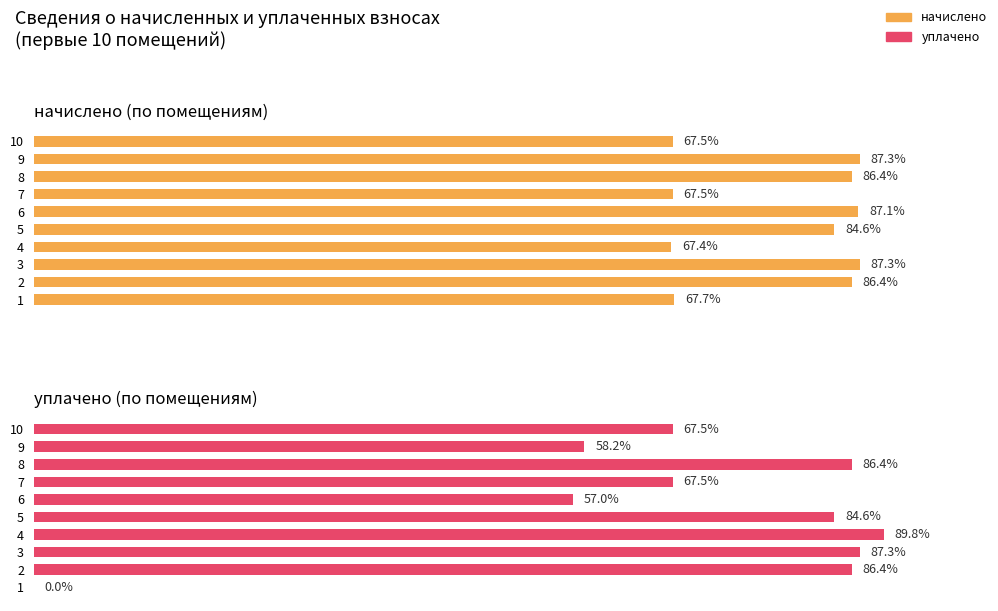

The начислено series shows 1134.5 at 9. True or false?

True